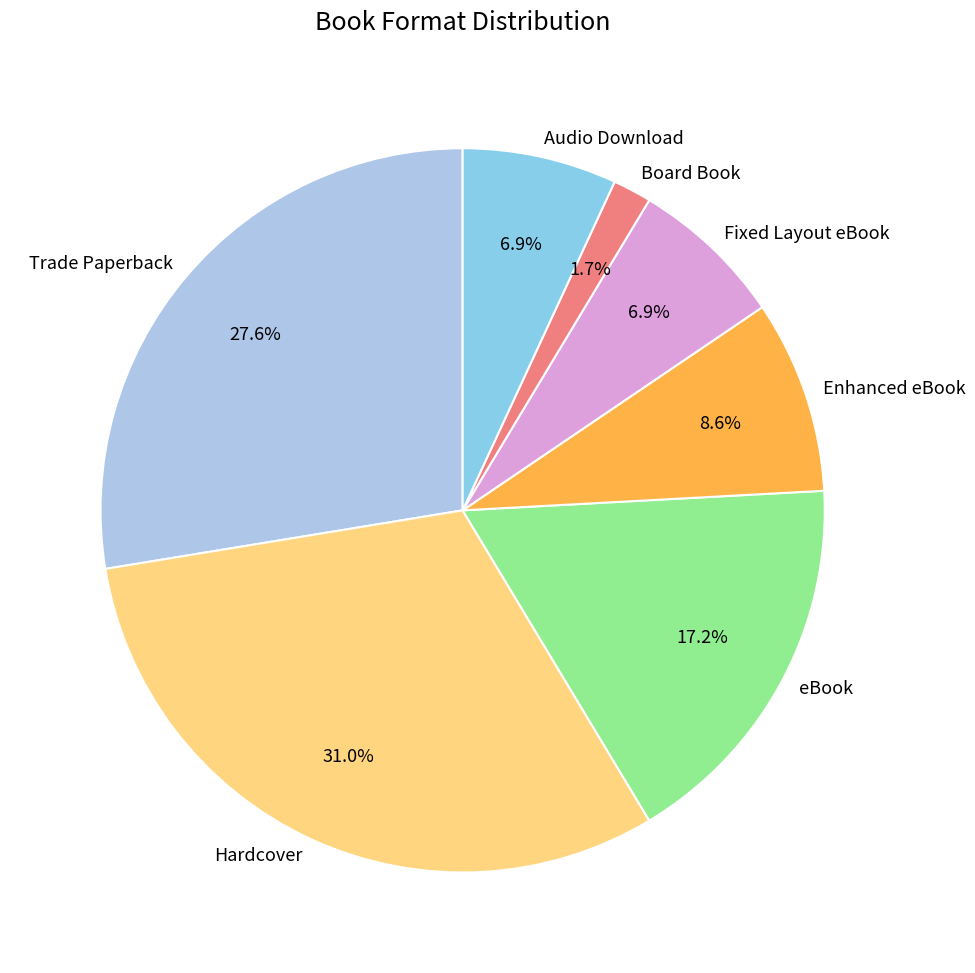

Combined, what portion of the pie is eBook and Fixed Layout eBook?

24.1%